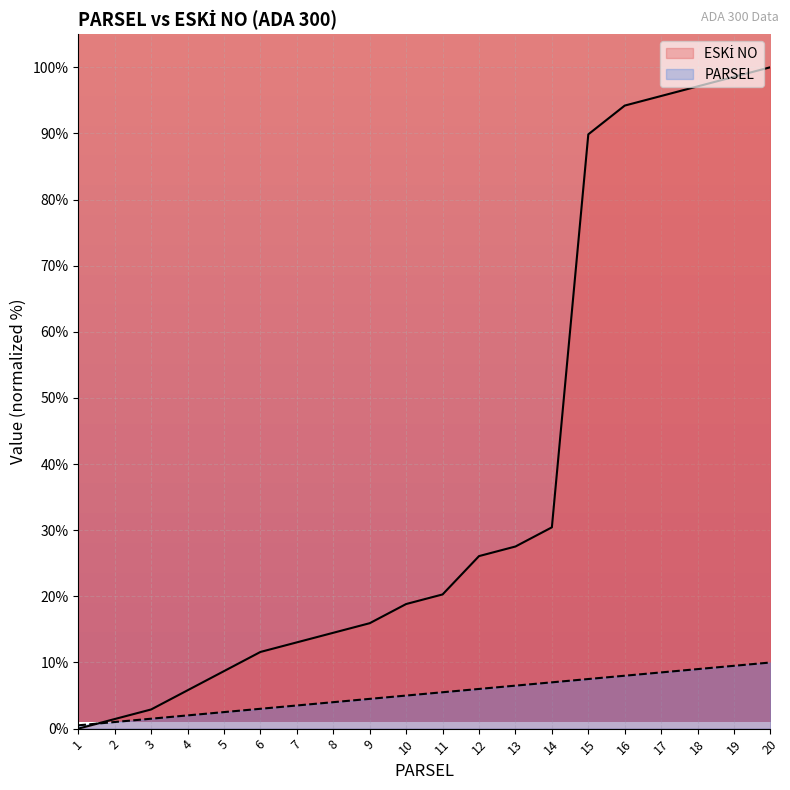

At which category is the sum across all series the highest?

20